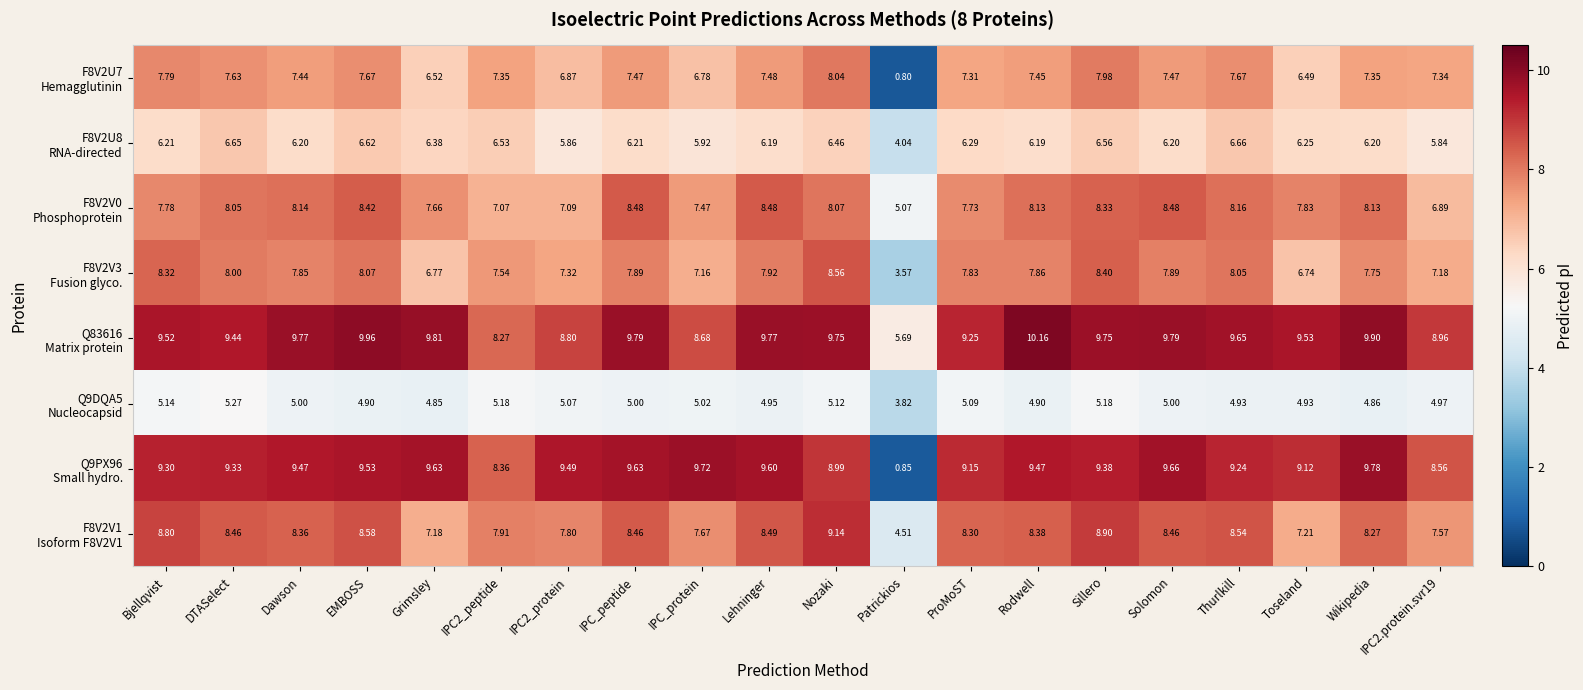

Which category has the lowest value across all series?

Patrickios